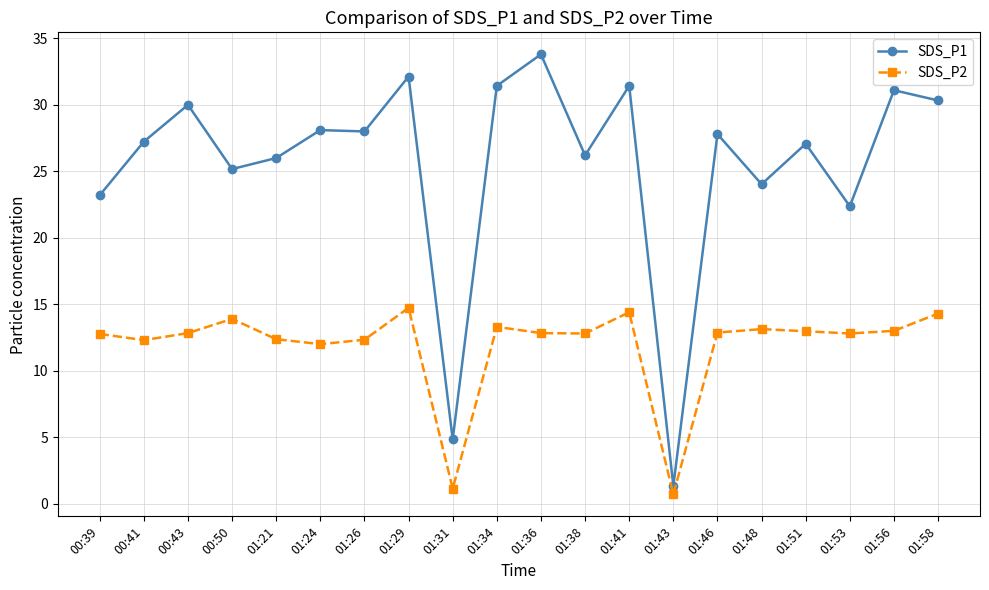

Is it true that SDS_P2 equals 14.4 at 01:41?

True